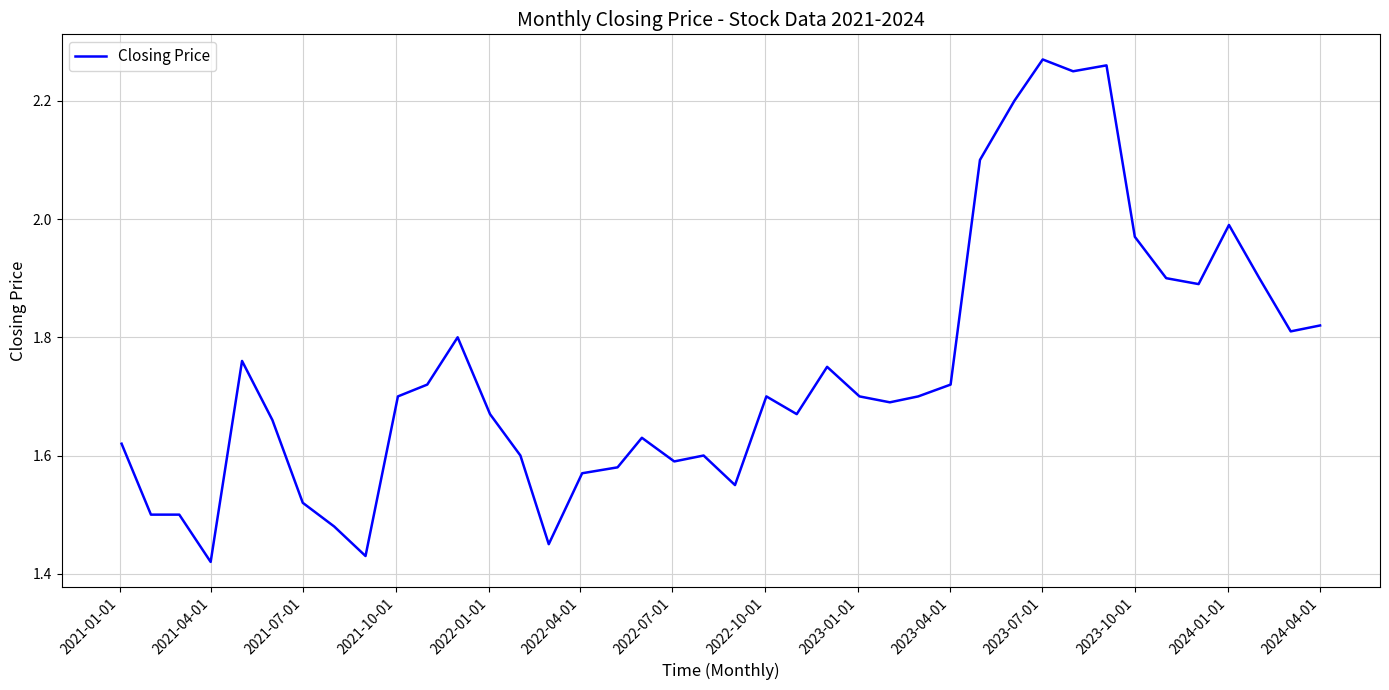

What is the minimum value shown in the chart?

1.4